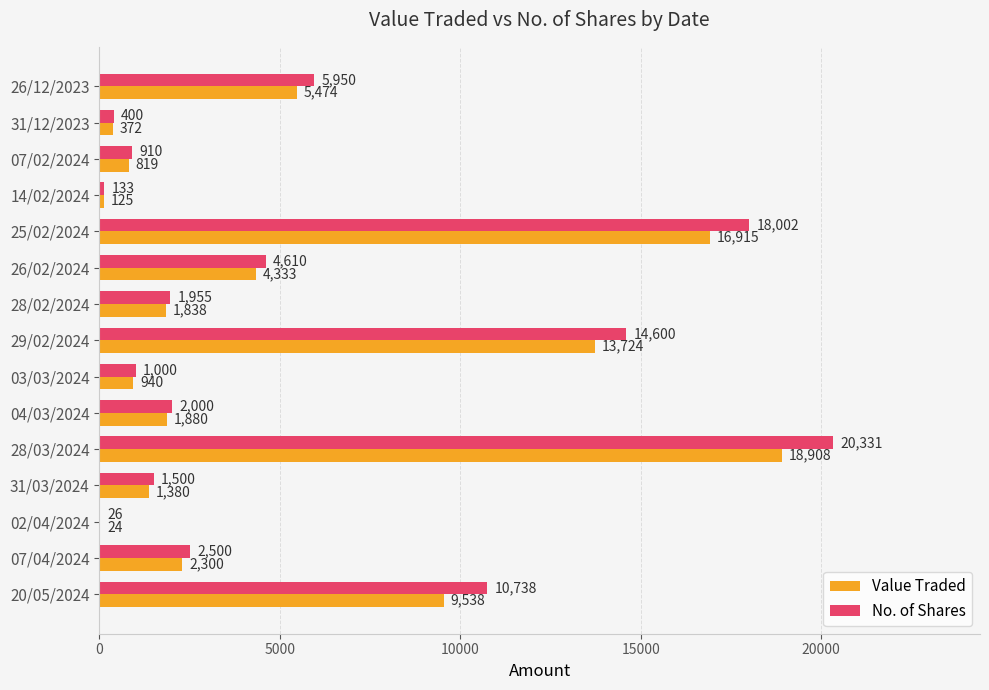

Read the Value Traded value at 26/02/2024, to the nearest 10.

4330